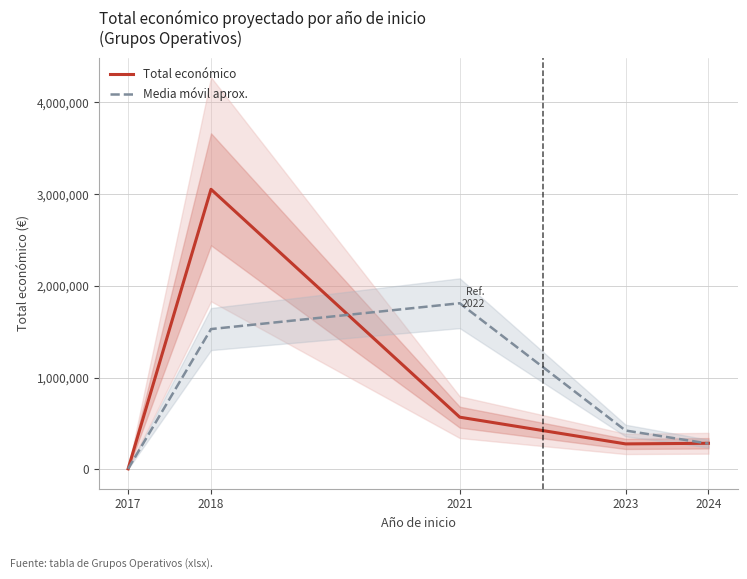

The Media móvil aprox. series shows 422359.0 at 2023. True or false?

True